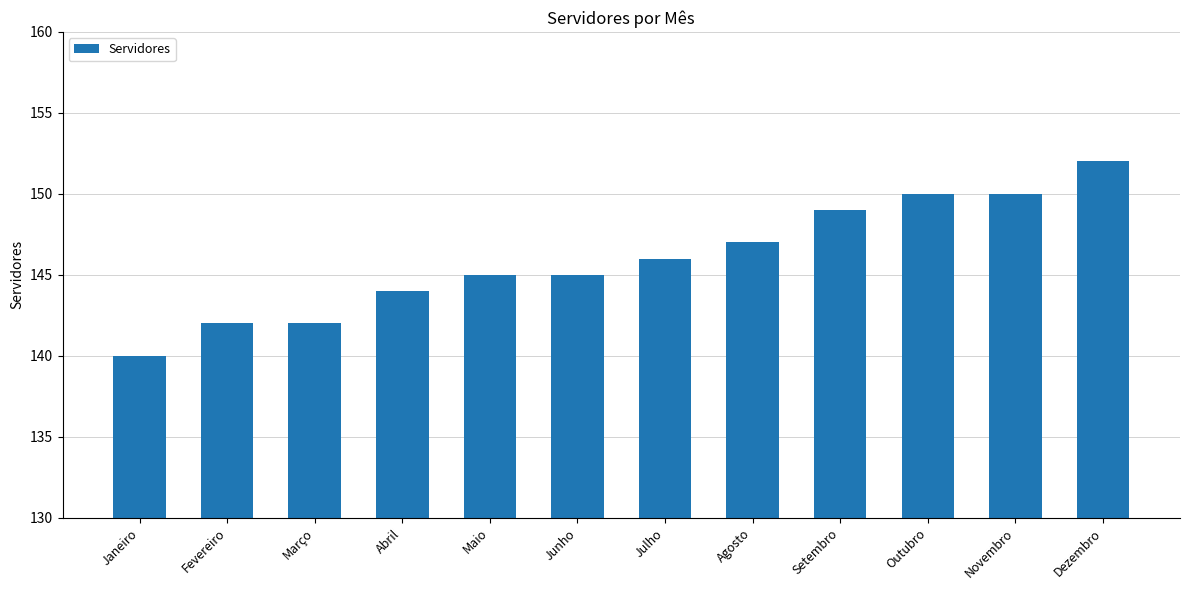

What is the value of the 7th bar from the left?

146